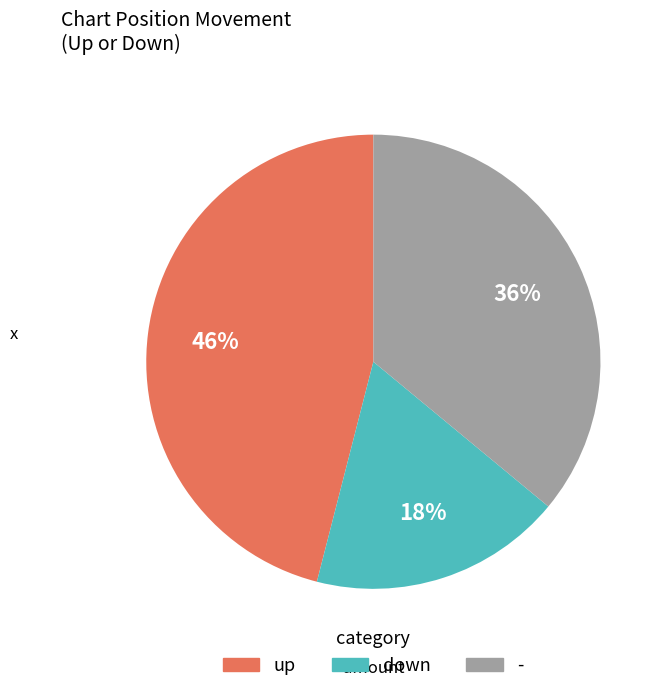

What percentage is the down slice, to the nearest percent?

18%